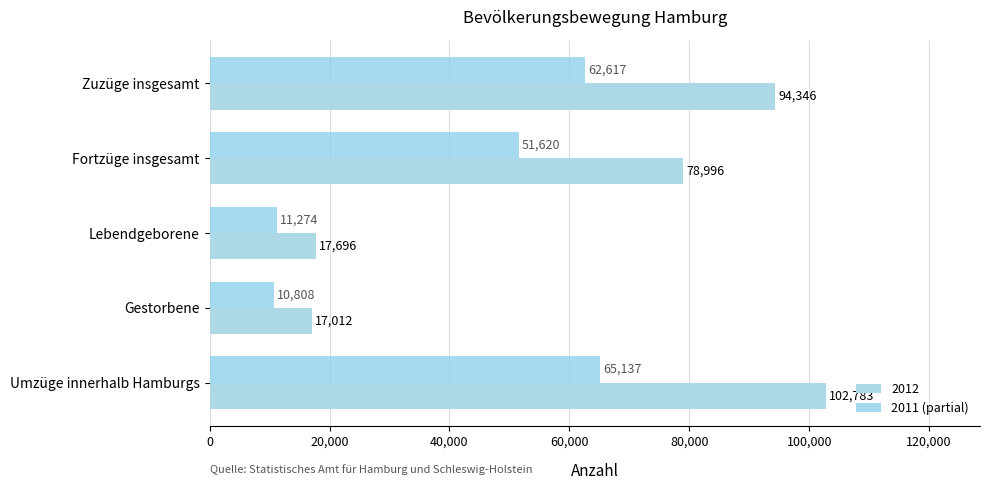

Count the number of categories in the chart.

5